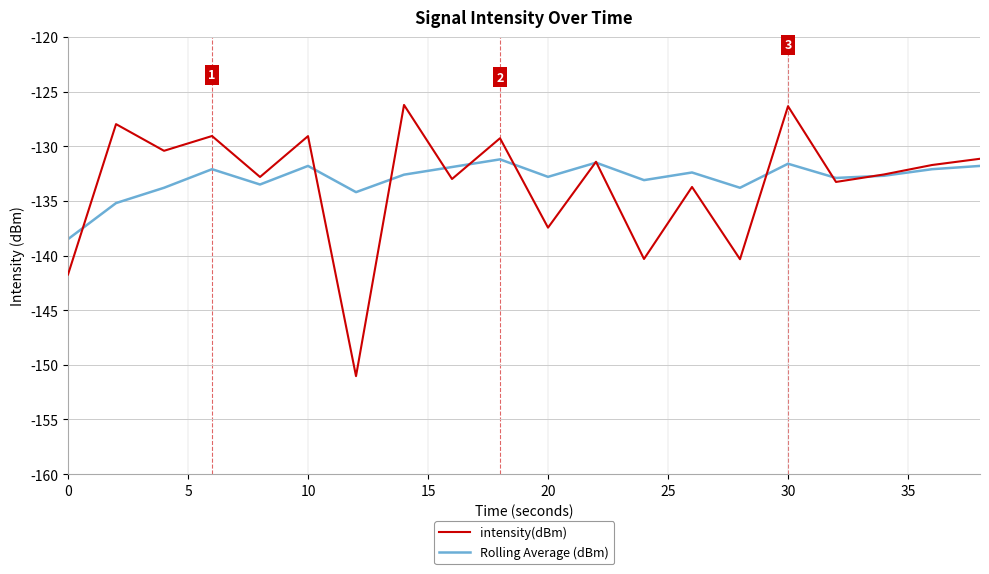

True or false: Rolling Average (dBm) has more than 0 points higher than both neighbors.

True